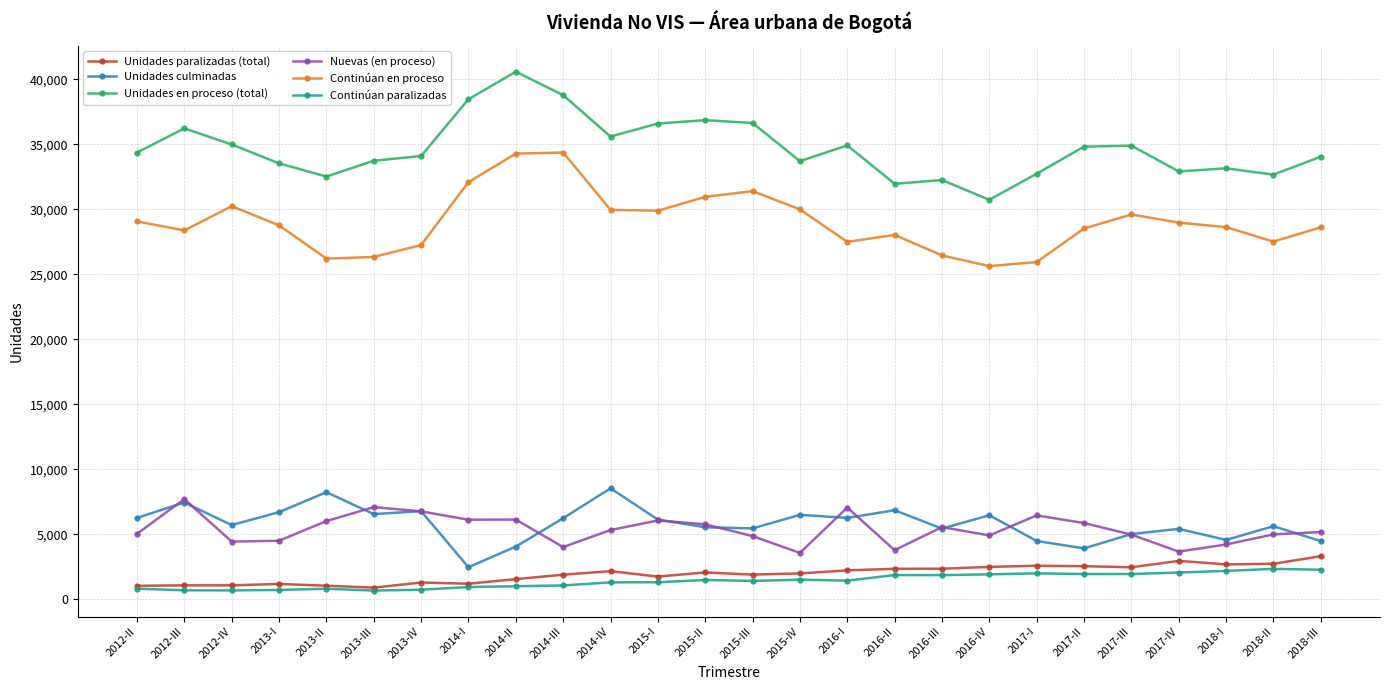

Where is the first local minimum for Continúan en proceso?

2012-III